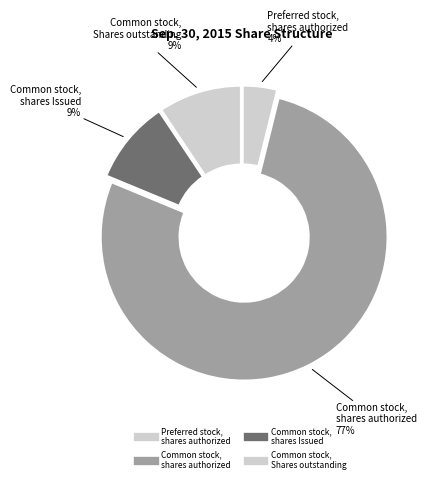

What is the majority slice?

Common stock,
shares authorized